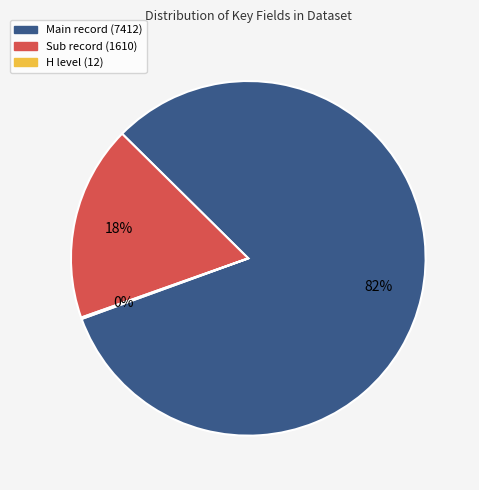

To the nearest percent, what is the difference between the Sub record (1610) and Main record (7412) slice percentages?

64%